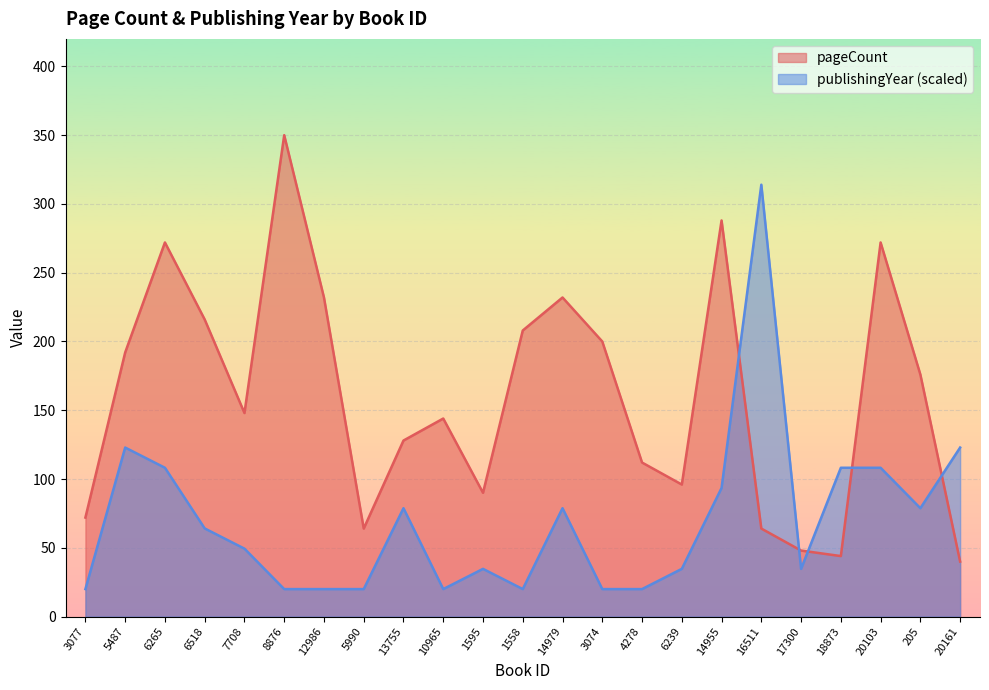

In pageCount, how many points are higher than both neighbors (excluding endpoints)?

6